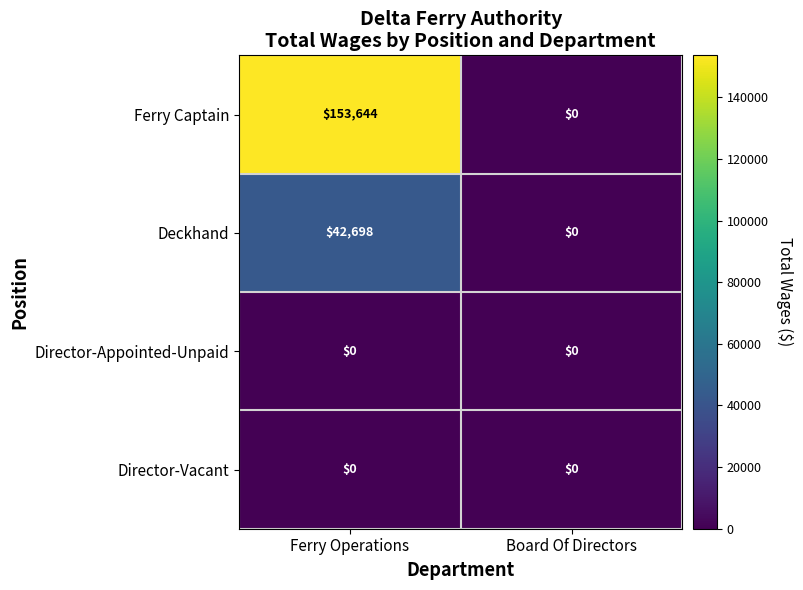

Which series has the largest total across all categories?

Ferry Captain